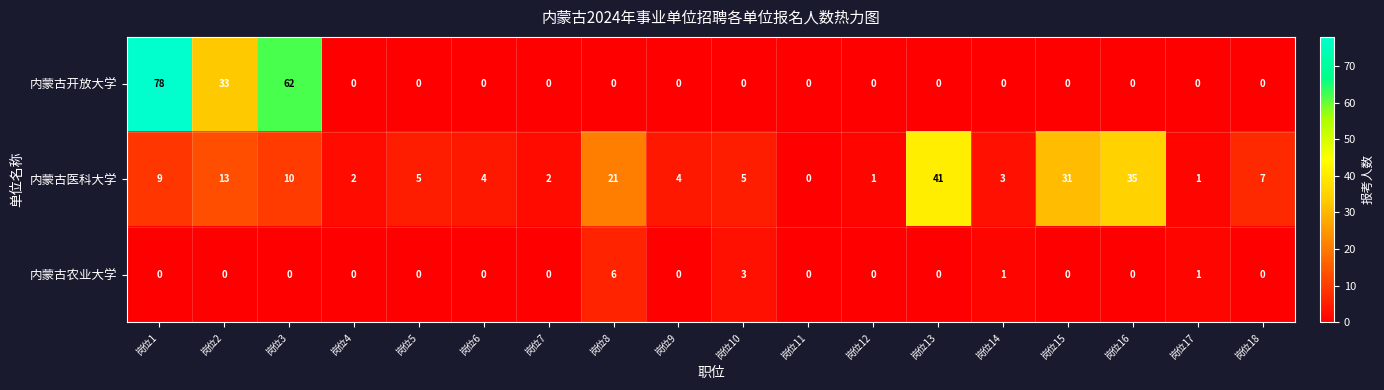

At which category is the sum across all series the highest?

岗位1